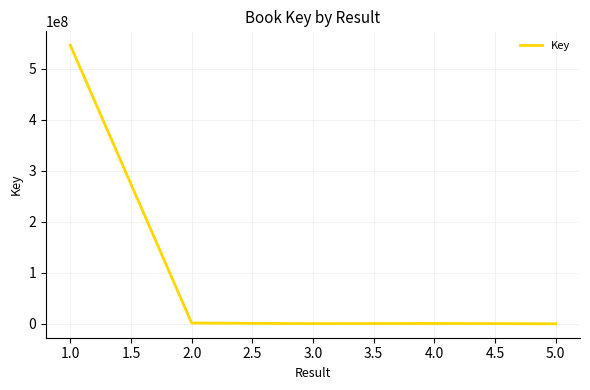

What is the ratio of the value at 2.0 to the value at 1.0?

0.0